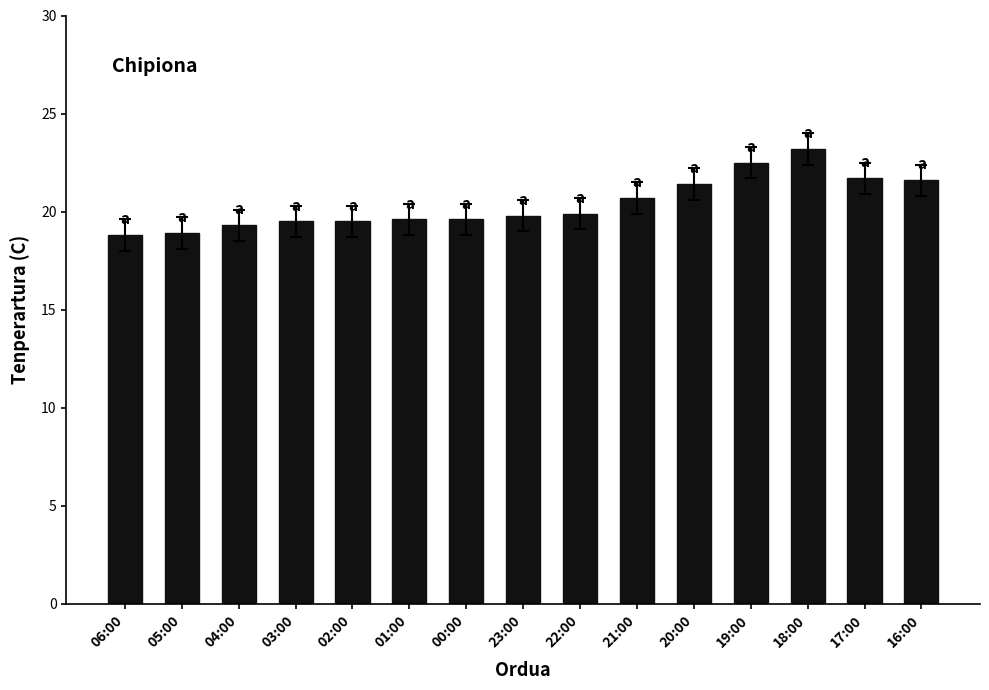

What is the change in value from 04:00 to 01:00?

+0.3